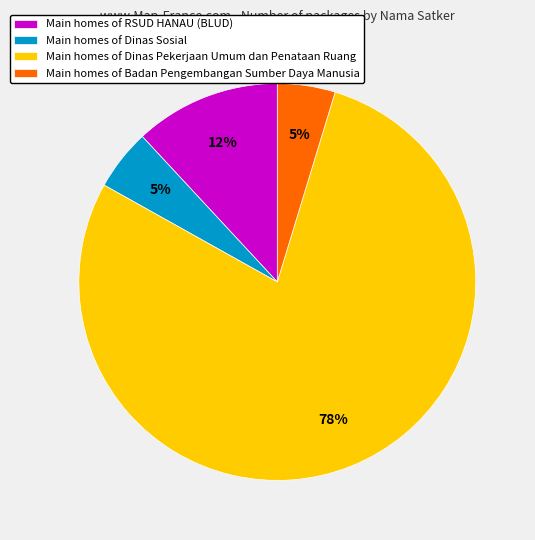

What is the largest slice in the pie chart?

Main homes of Dinas Pekerjaan Umum dan Penataan Ruang